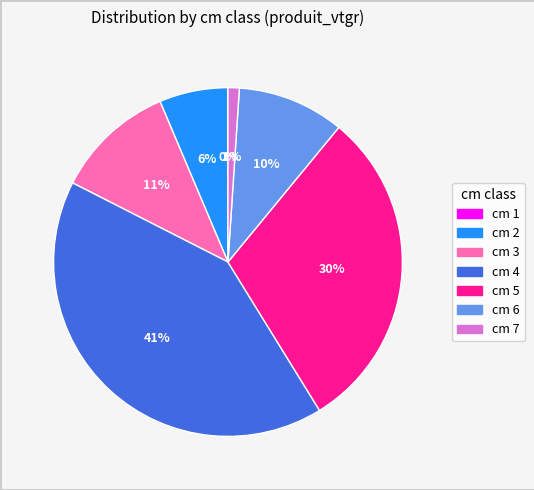

To the nearest percent, what is the average slice percentage?

14%